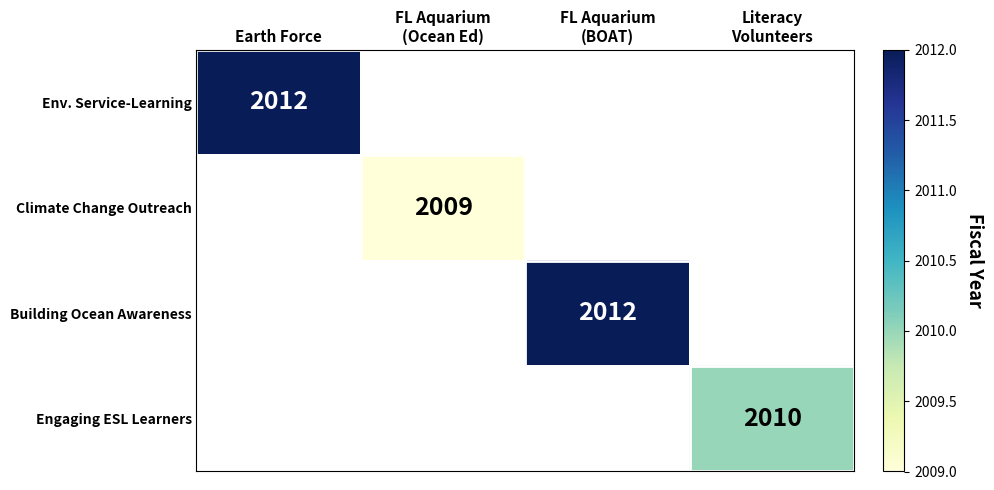

Which label corresponds to the largest value in the chart?

Earth Force